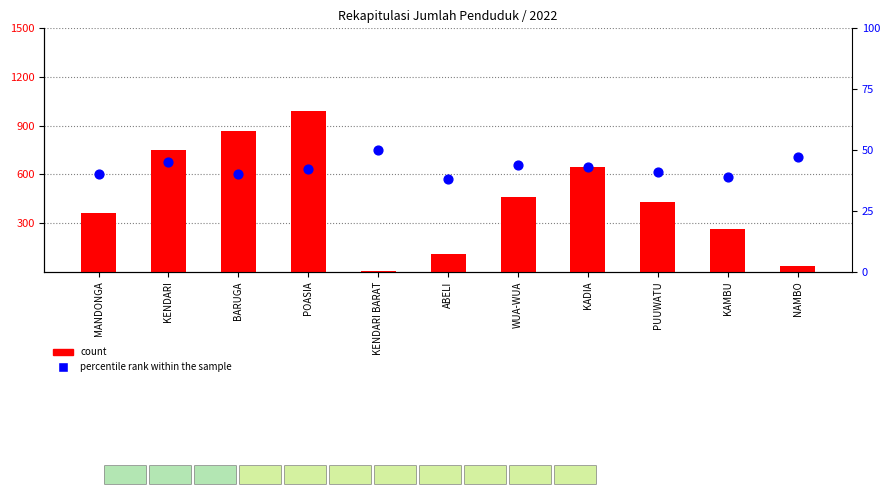

At how many categories does at least one series exceed 232?

8